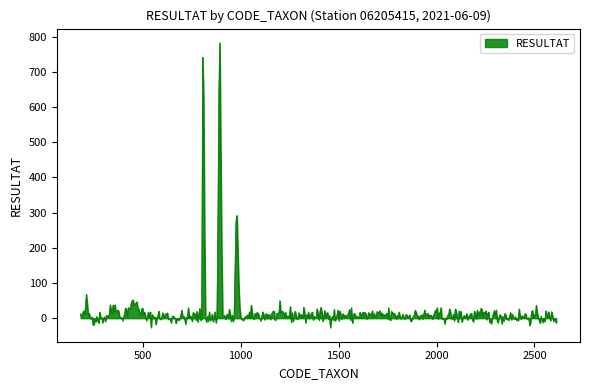

What is the minimum value shown in the chart?

-26.4